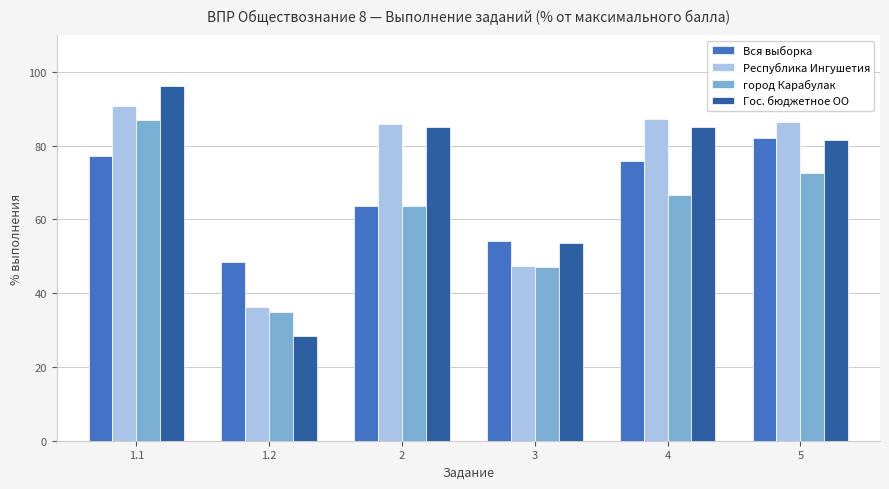

Are the bars grouped side by side (vs. stacked)?

Yes